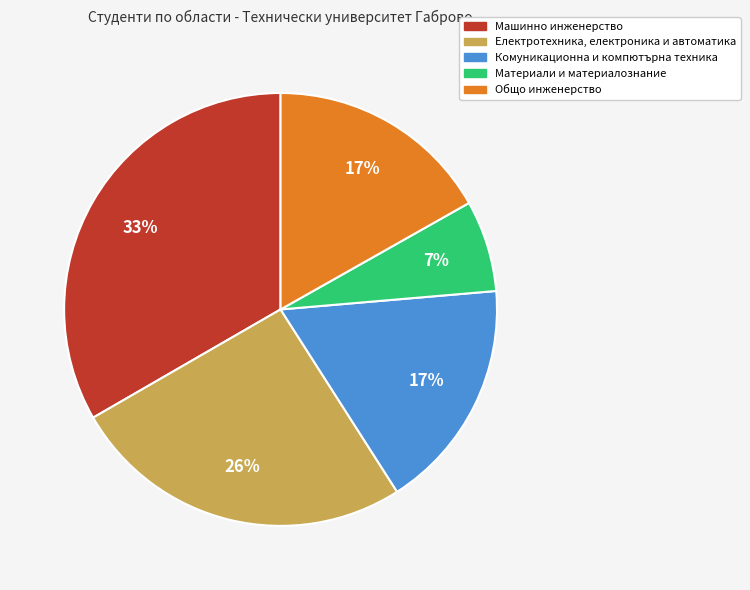

Which category has the biggest portion of the pie?

Машинно инженерство